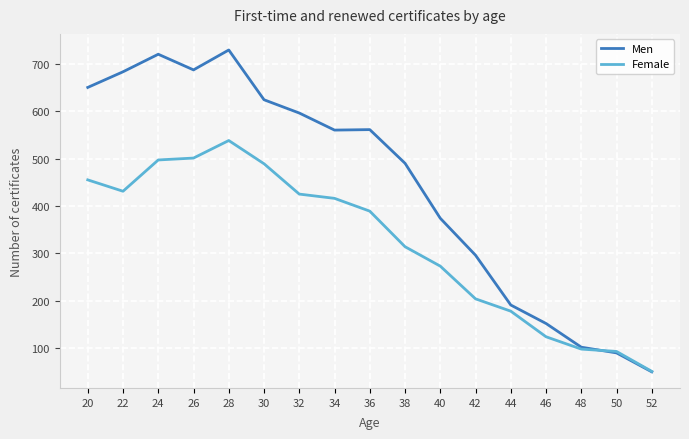

In Female, how many points are lower than both neighbors (excluding endpoints)?

1